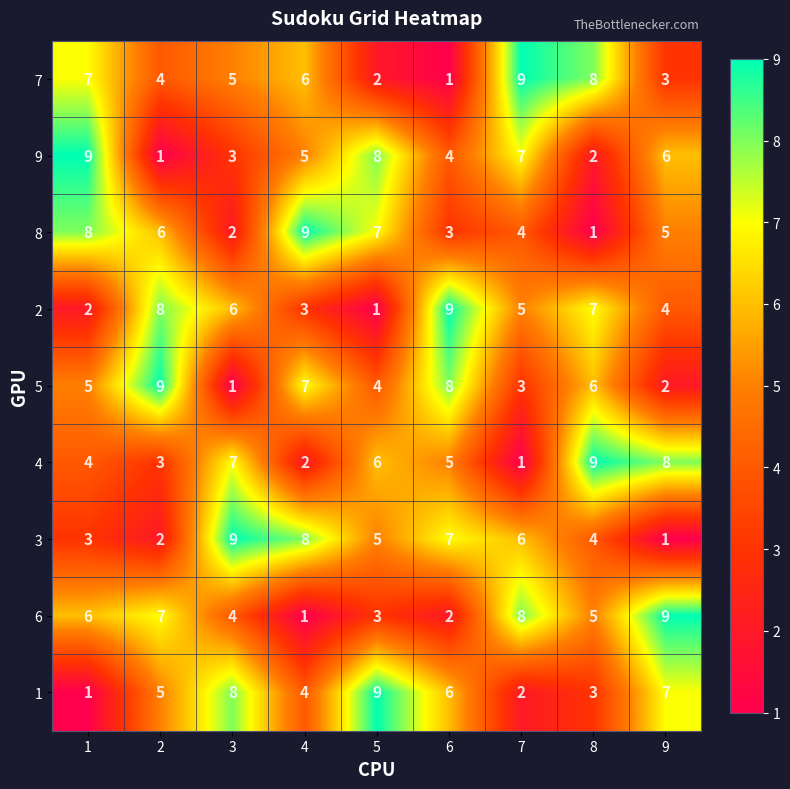

Is it true that 6 equals 2 at 4?

False